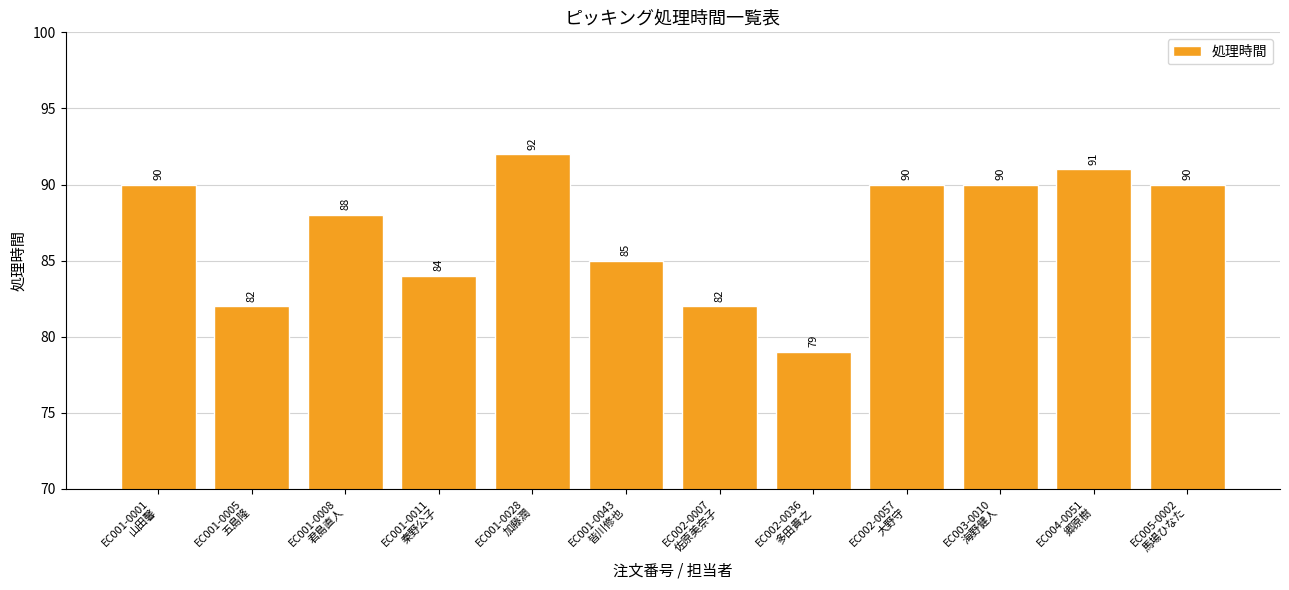

What is the minimum value shown in the chart?

79